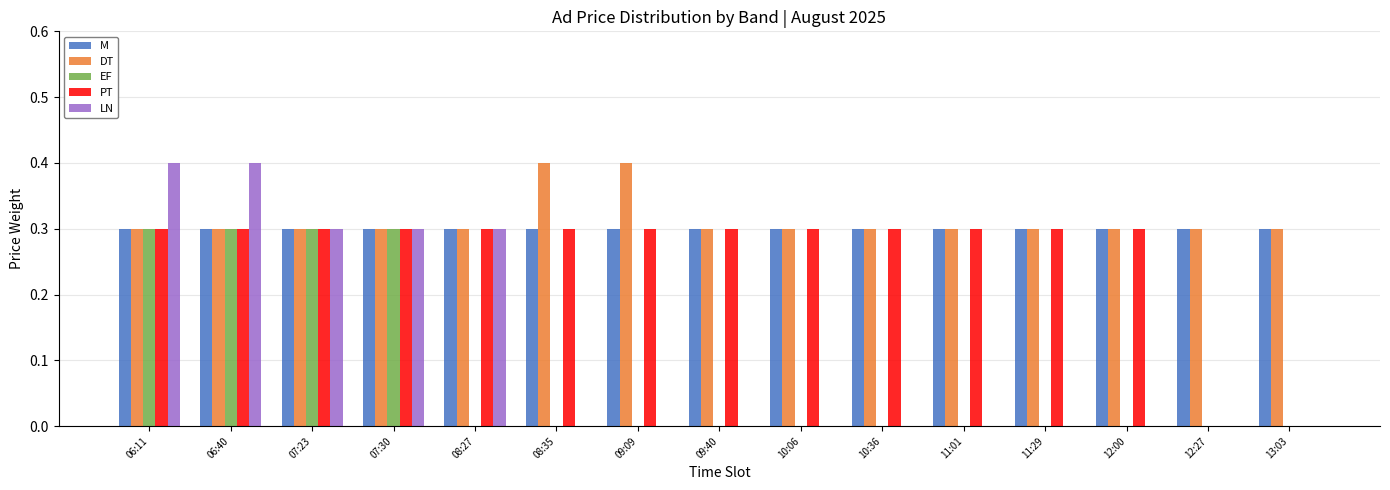

What is the sum of the PT values at 12:27 and 11:01?

0.3